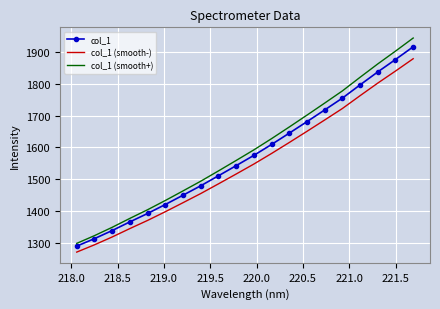

True or false: col_1 and col_1 (smooth-) intersect in this chart.

False